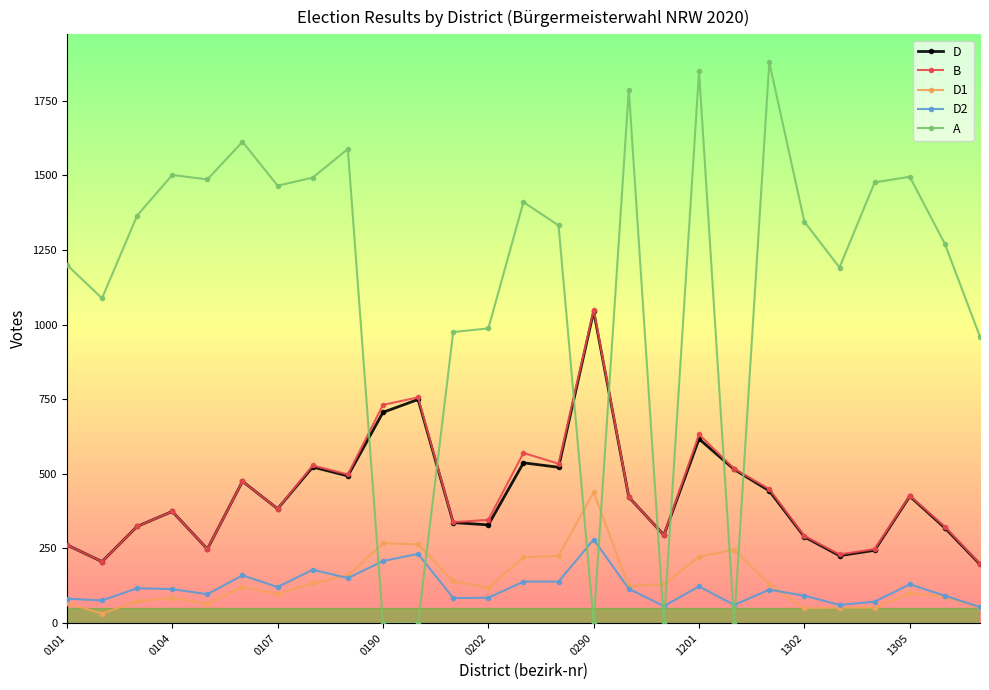

True or false: B has more than 2 points higher than both neighbors.

True